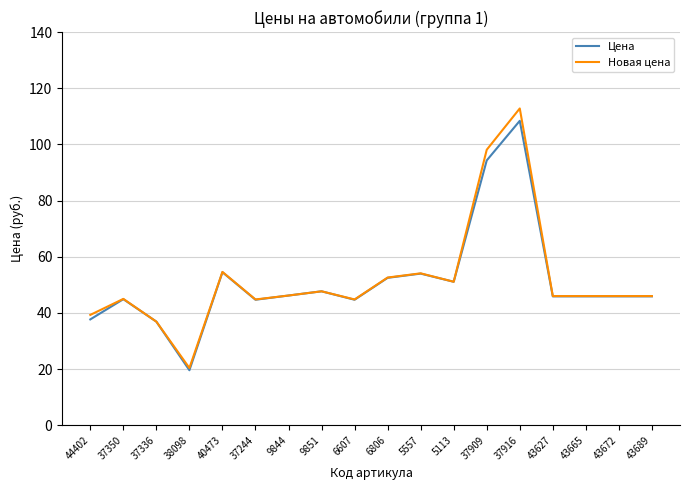

Rank the series by their maximum value, from lowest to highest.

Цена, Новая цена